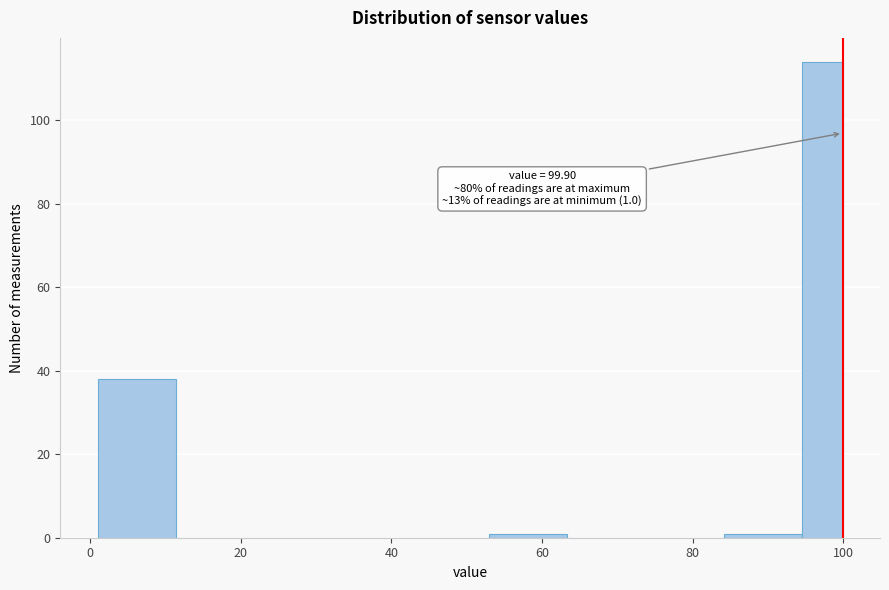

Read against the x-axis, roughly where is the centre of the tallest bar?

98